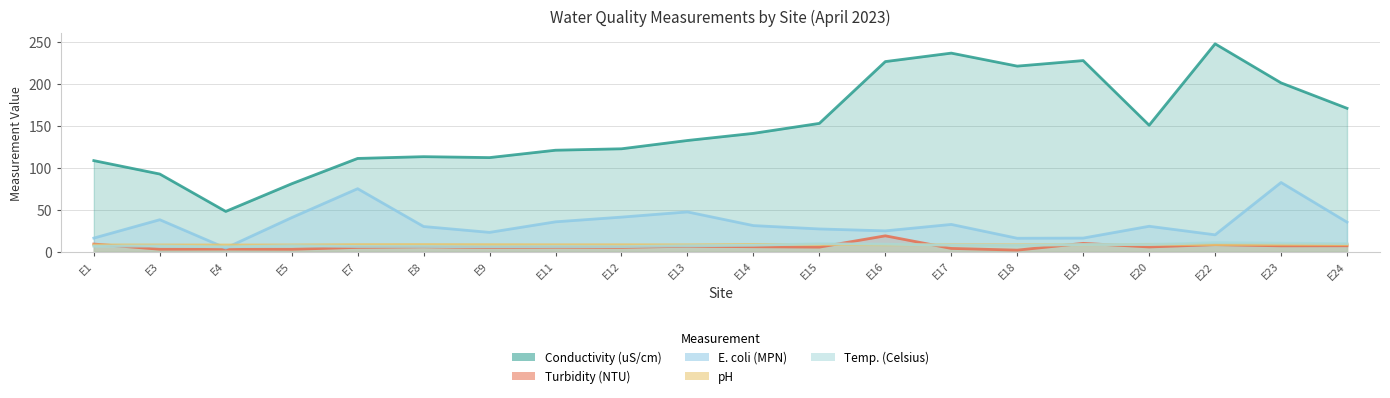

Between E3 and E19, which series saw the biggest shift?

Conductivity (uS/cm)